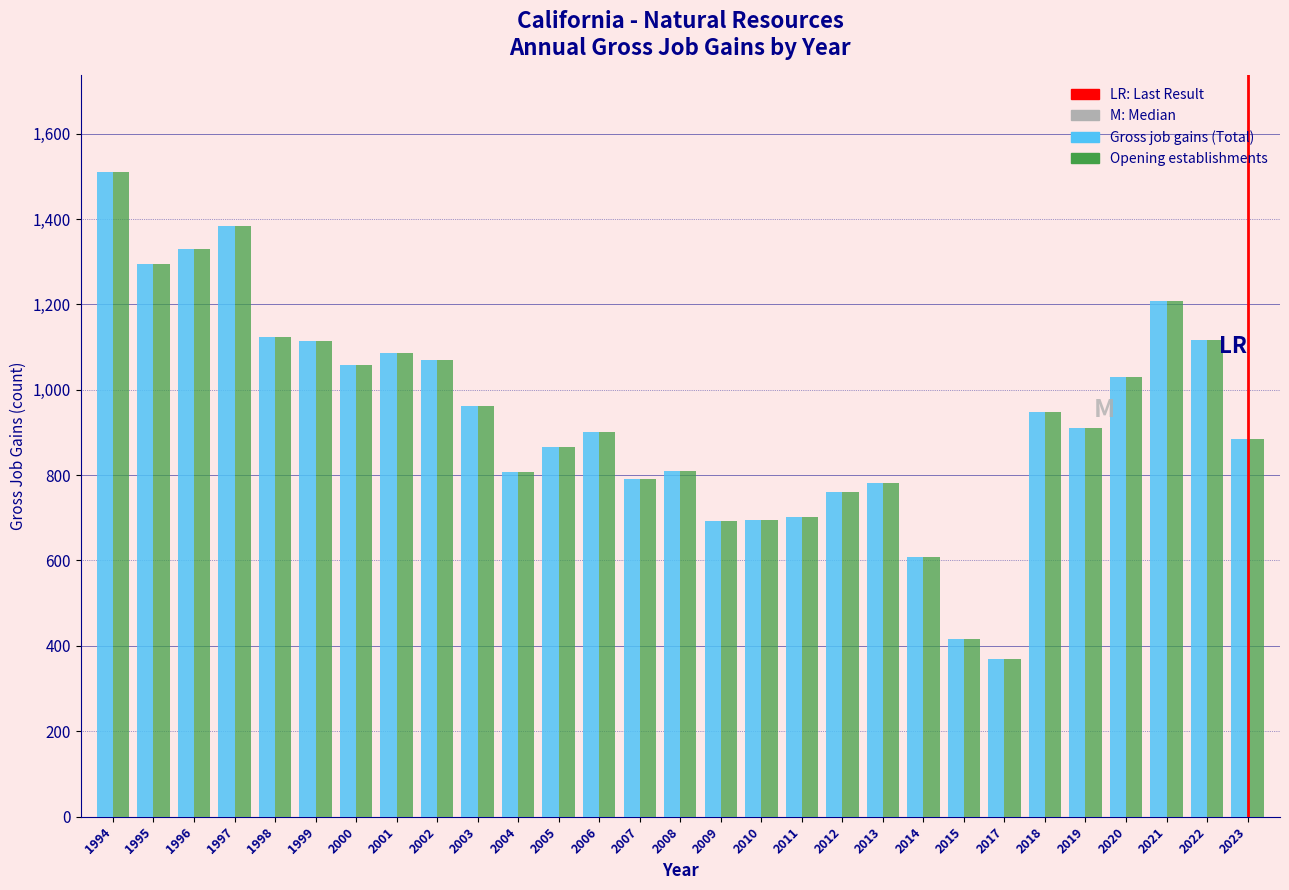

What is the lowest value of the Opening establishments series?

370